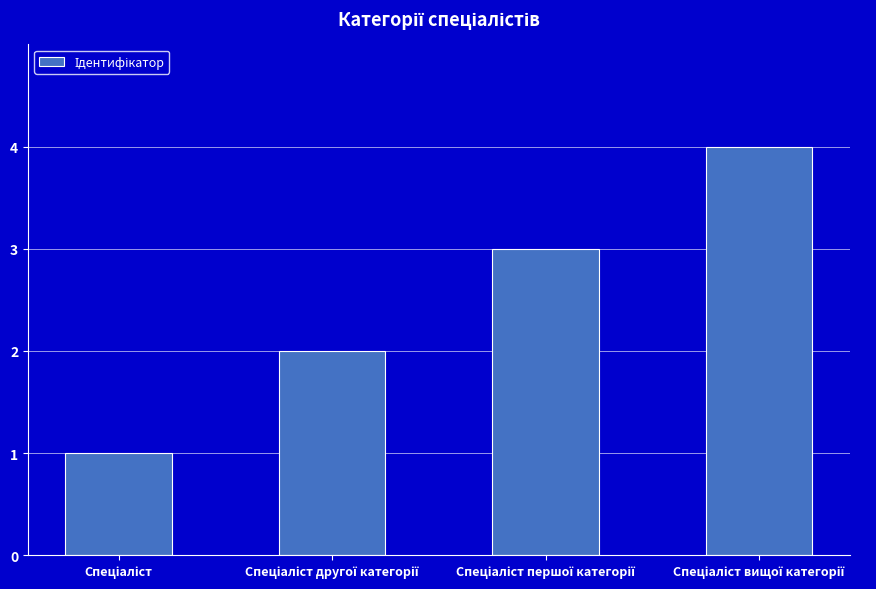

What is the difference between the second highest and second lowest values?

1